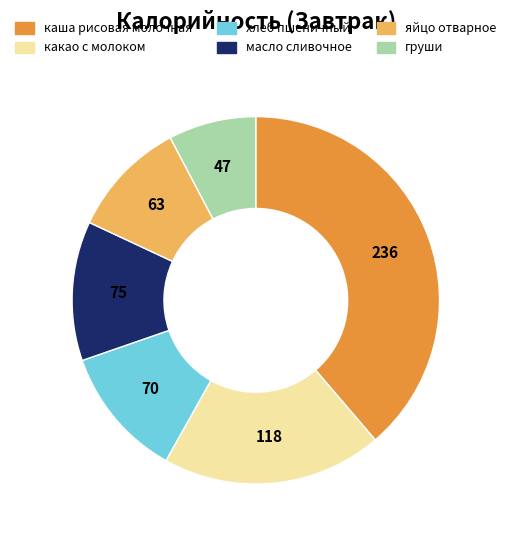

Combined, do масло сливочное and хлеб пшеничный account for over 50%?

No